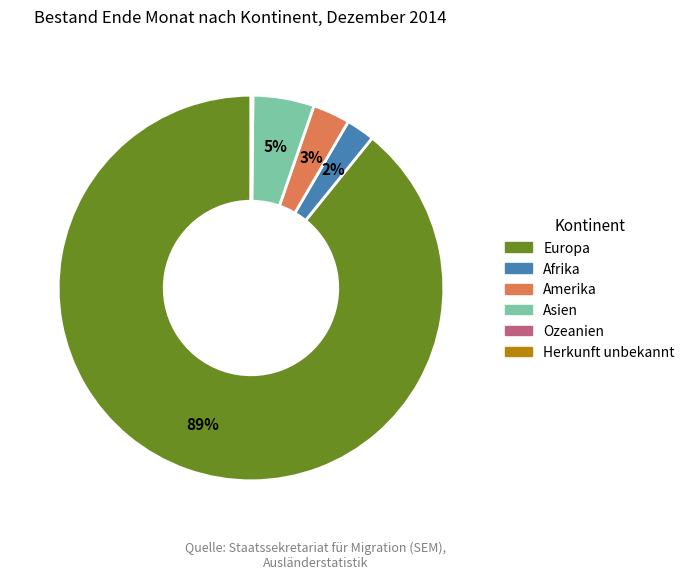

True or false: Amerika accounts for 3% of the total.

True